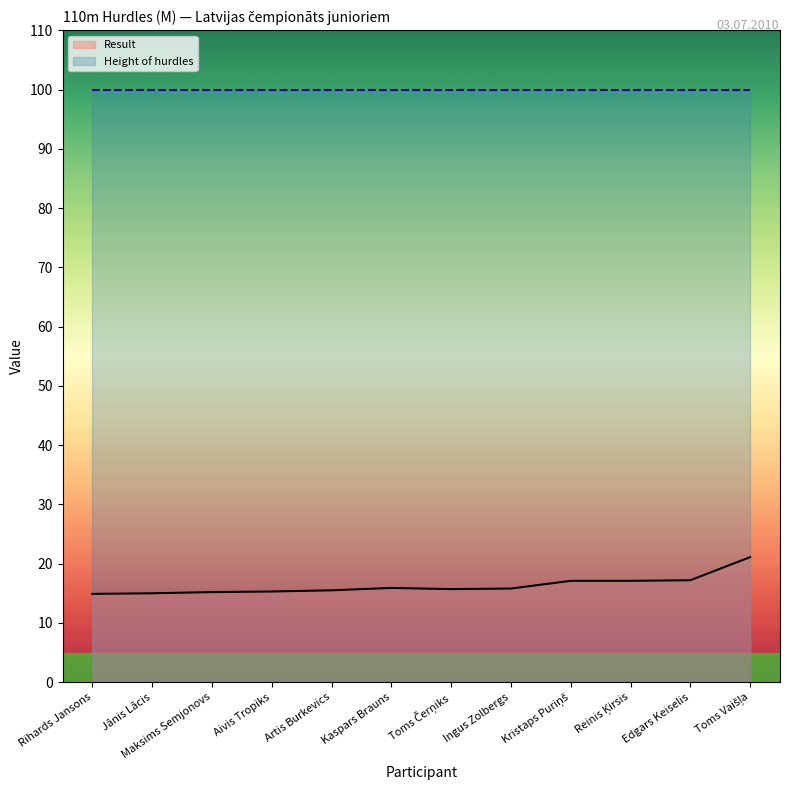

True or false: Result has a value of 17.1 at Kristaps Puriņš.

True